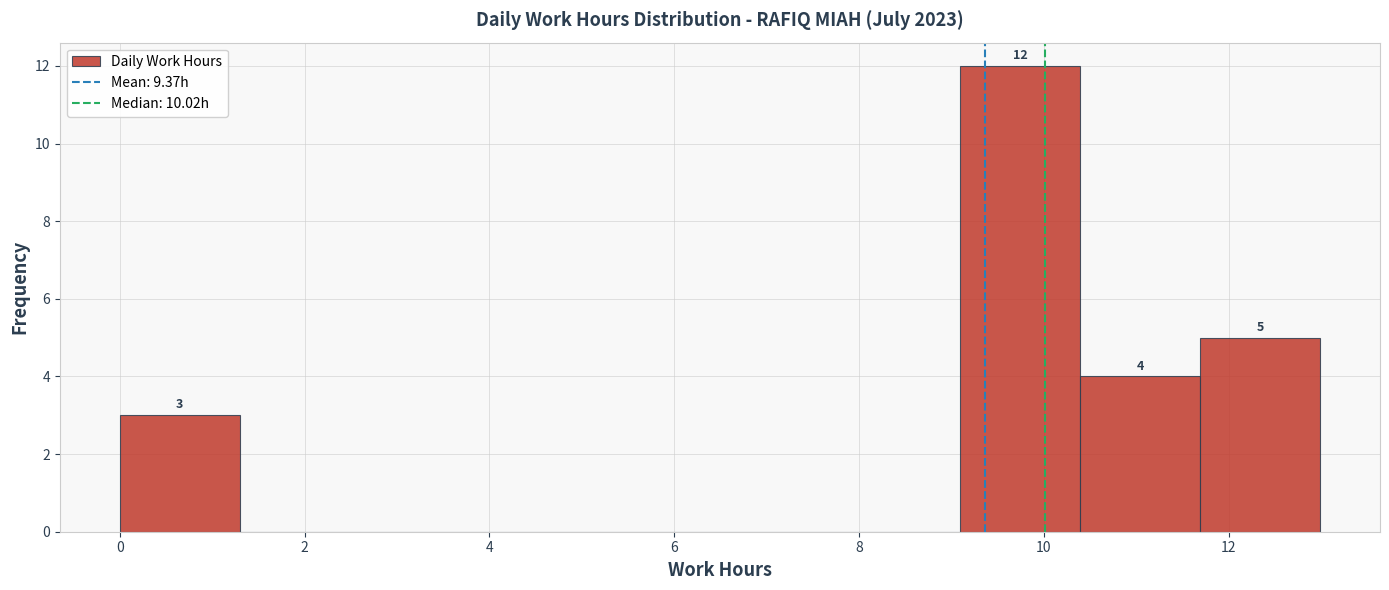

Over which range of the x-axis is the bar tallest?

9.0 to 10.4